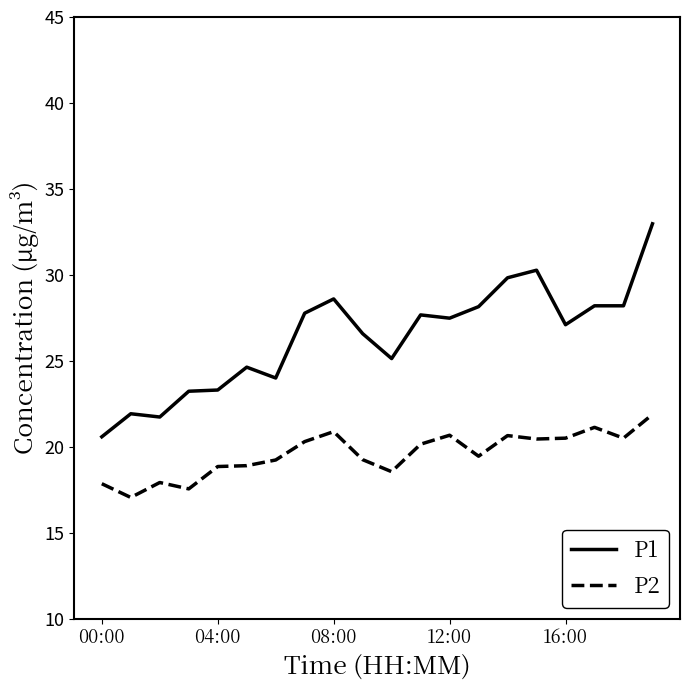

True or false: P2 and P1 cross at least once.

False